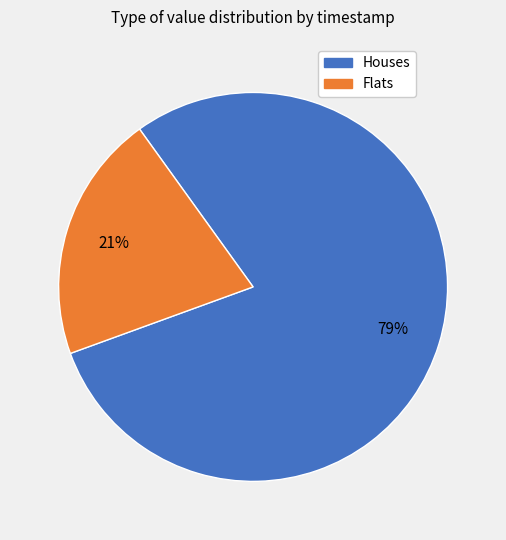

Is the sum of Flats and Houses greater than half?

Yes